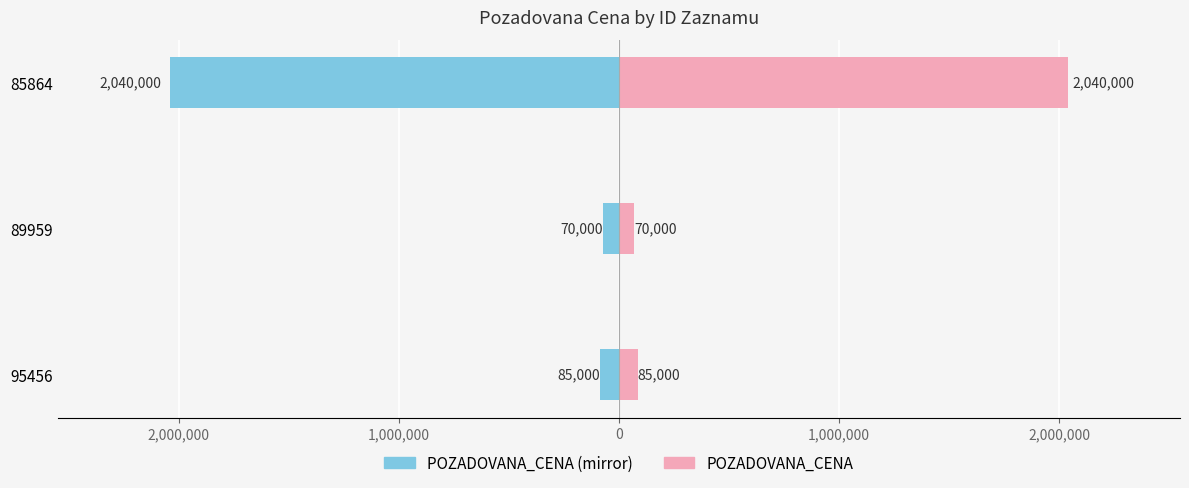

List the series in order of their overall mean, lowest first.

POZADOVANA_CENA (left), POZADOVANA_CENA